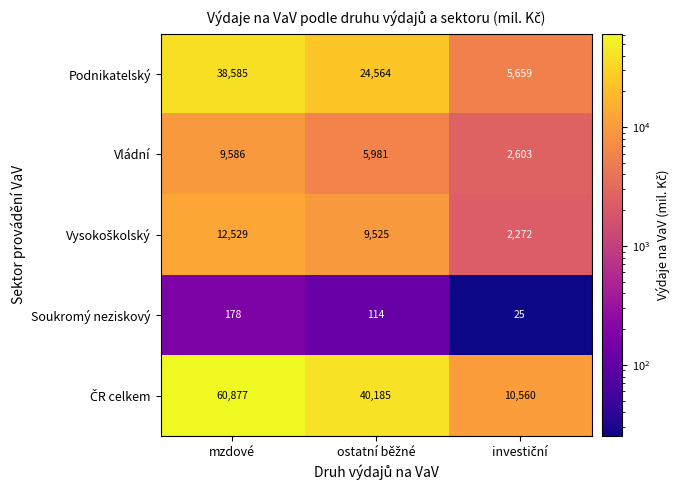

What is the maximum value shown in the chart?

60877